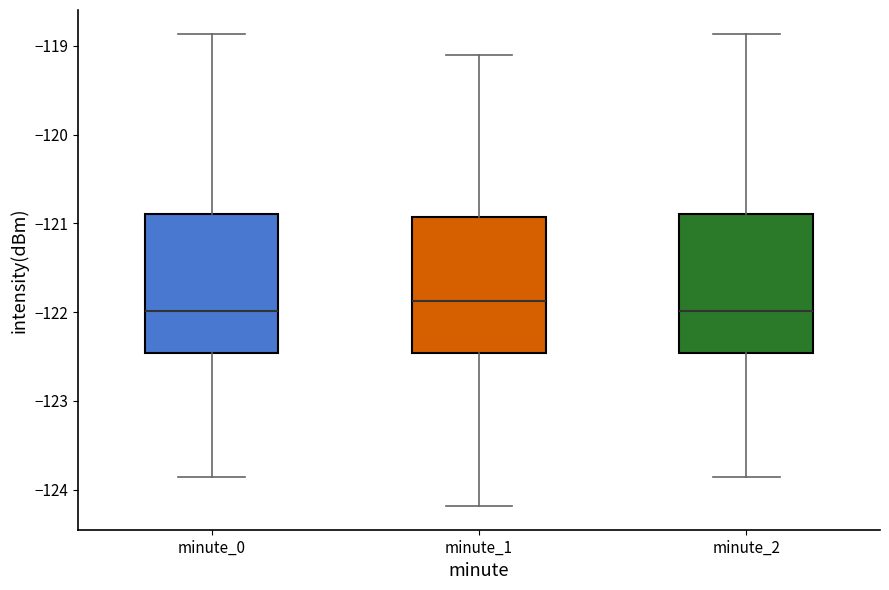

Reading left to right, read every box against the y-axis: the position of its median line, the range the box covers, and the ends of its whiskers. The values are not printed on the chart, so give them approximately, as read against the axis.

minute_0: median -122.0, box -122.5 to -120.9, whiskers -123.9 to -118.9
minute_1: median -121.9, box -122.5 to -120.9, whiskers -124.2 to -119.1
minute_2: median -122.0, box -122.5 to -120.9, whiskers -123.9 to -118.9